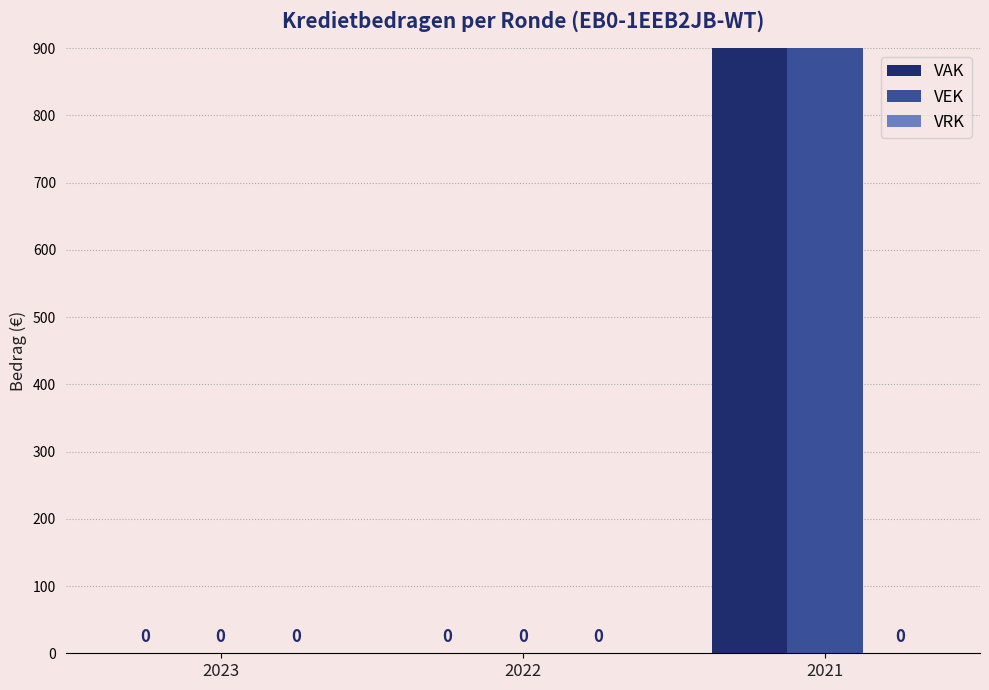

Count the number of categories in the chart.

3